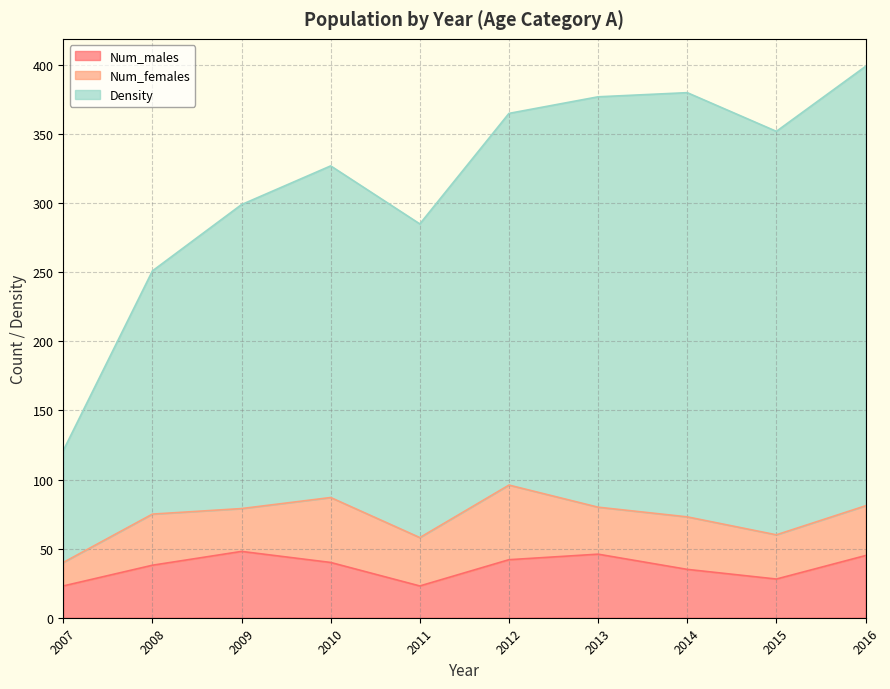

What value does the Num_males series have at 2015, to the nearest 10?

30